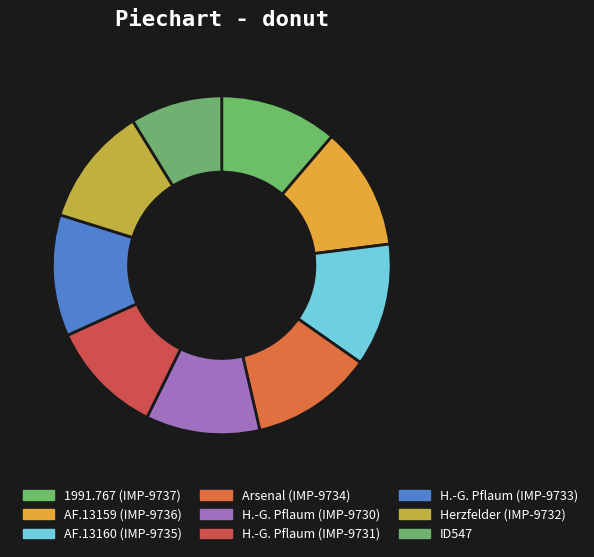

To the nearest percent, what portion does ID547 represent?

9%